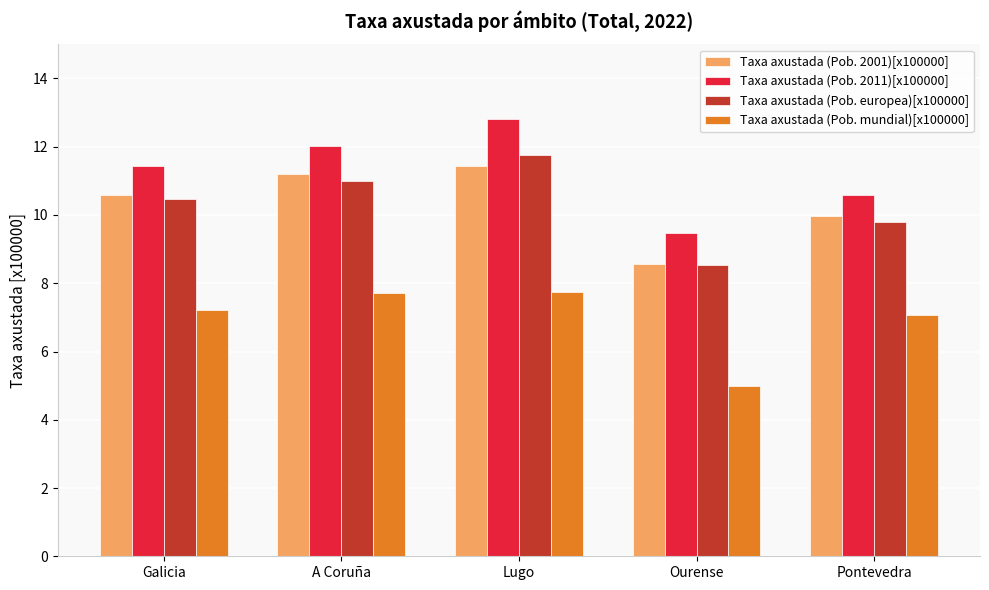

Rank the series by their maximum value, from highest to lowest.

Taxa axustada (Pob. 2011)[x100000], Taxa axustada (Pob. europea)[x100000], Taxa axustada (Pob. 2001)[x100000], Taxa axustada (Pob. mundial)[x100000]